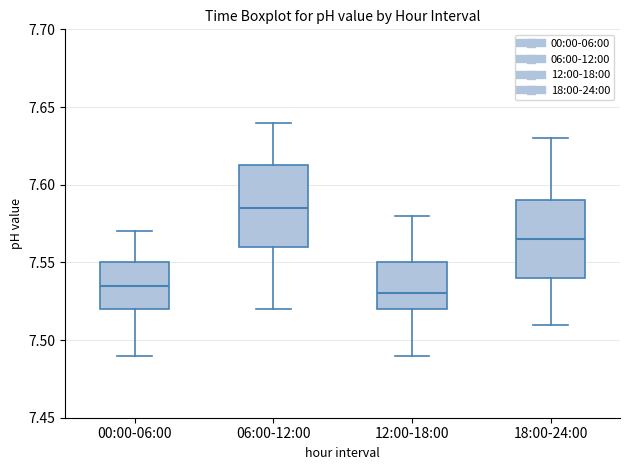

Reading left to right, read every box against the y-axis: the position of its median line, the range the box covers, and the ends of its whiskers. The values are not printed on the chart, so give them approximately, as read against the axis.

00:00-06:00: median 7.535, box 7.520 to 7.550, whiskers 7.490 to 7.570
06:00-12:00: median 7.585, box 7.560 to 7.615, whiskers 7.520 to 7.640
12:00-18:00: median 7.530, box 7.520 to 7.550, whiskers 7.490 to 7.580
18:00-24:00: median 7.565, box 7.540 to 7.590, whiskers 7.510 to 7.630